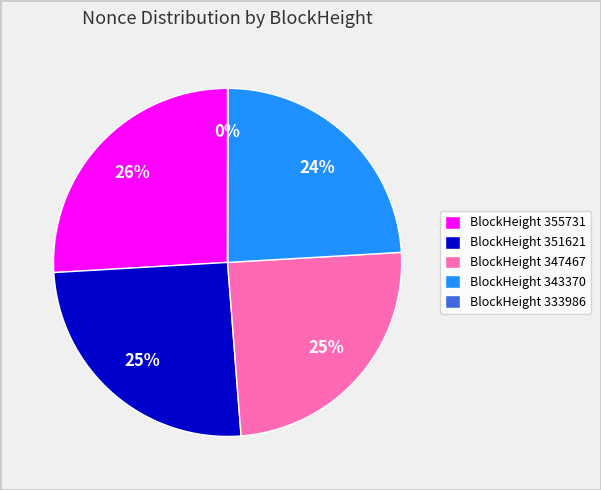

Is there a majority slice in this chart?

No